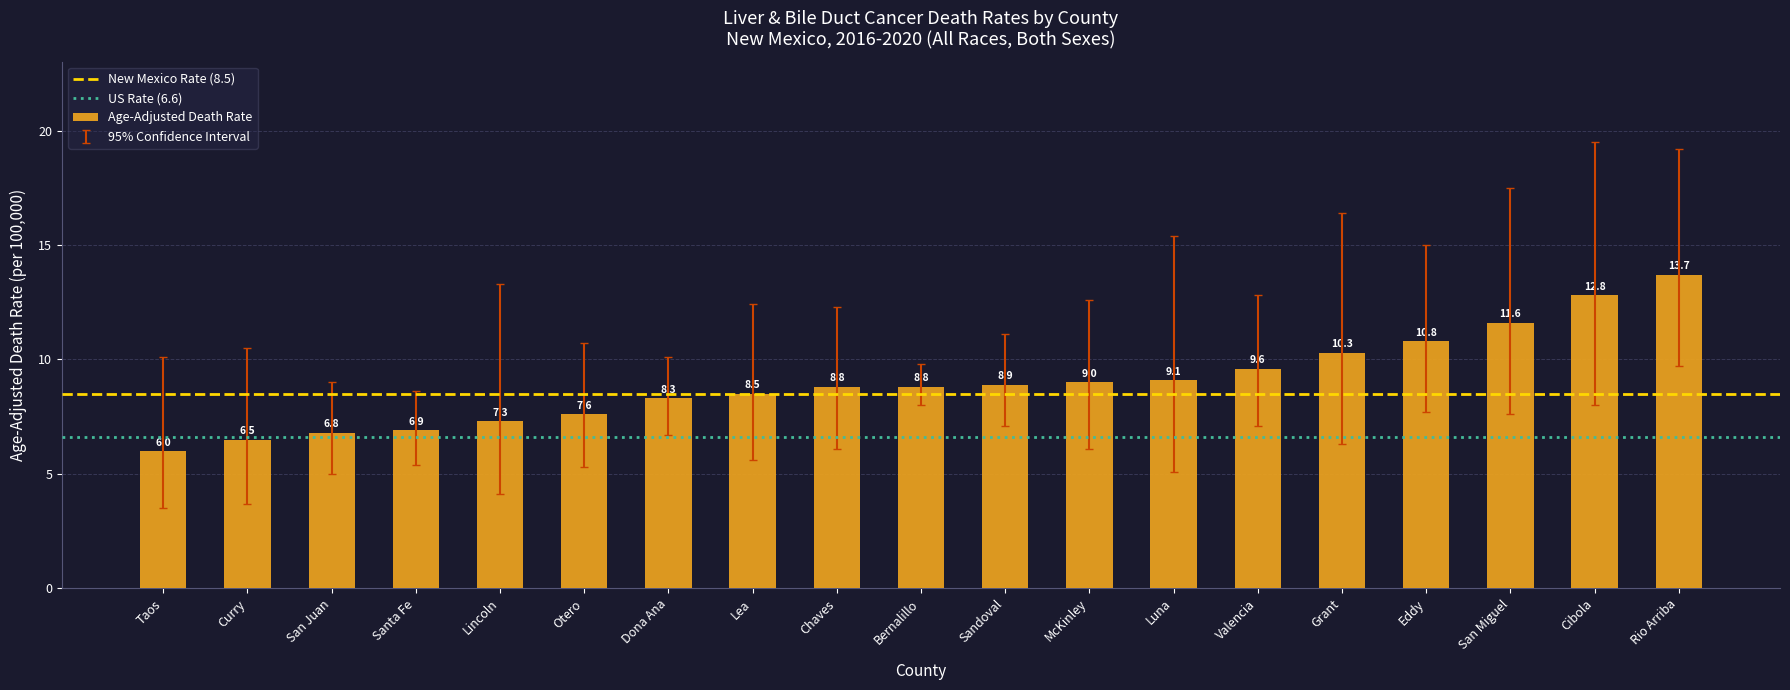

How many bars are there in total?

19